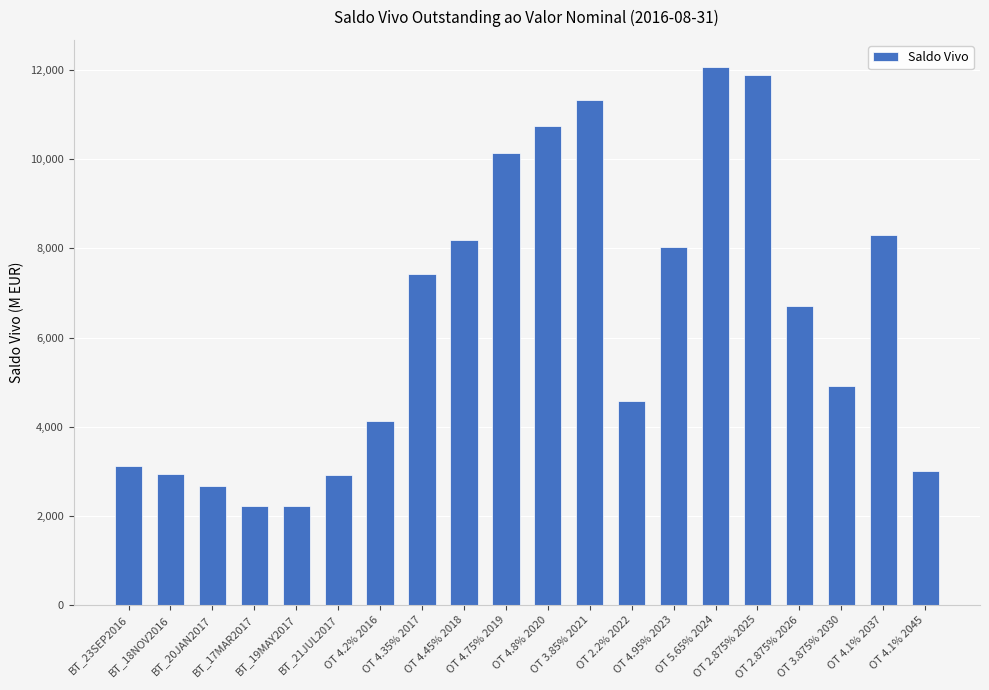

What is the difference between the values at BT_21JUL2017 and OT 3.875% 2030?

1997.3